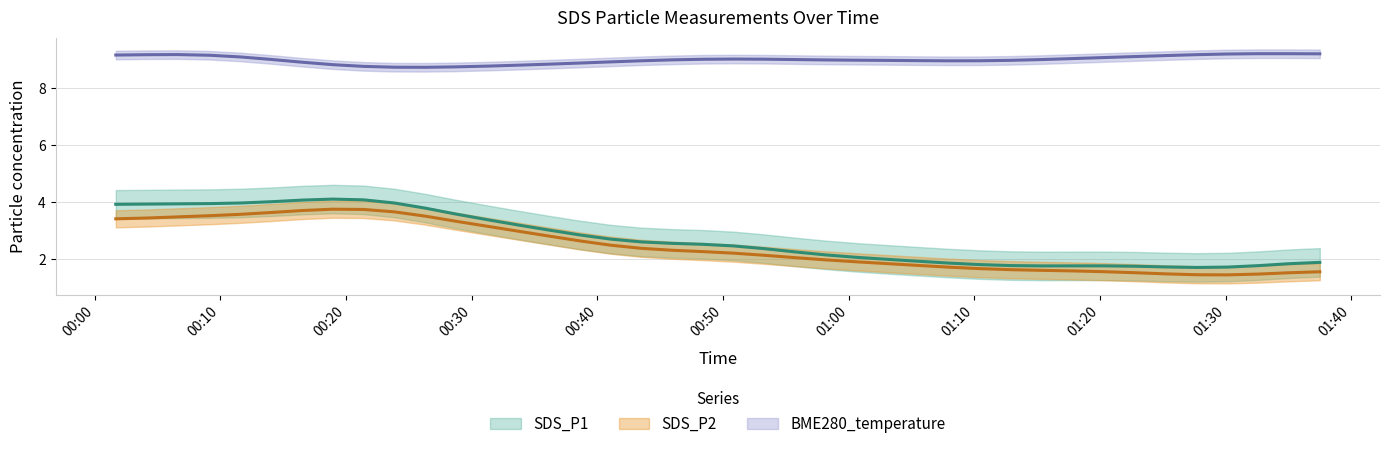

Which series has the largest total across all categories?

BME280_temperature